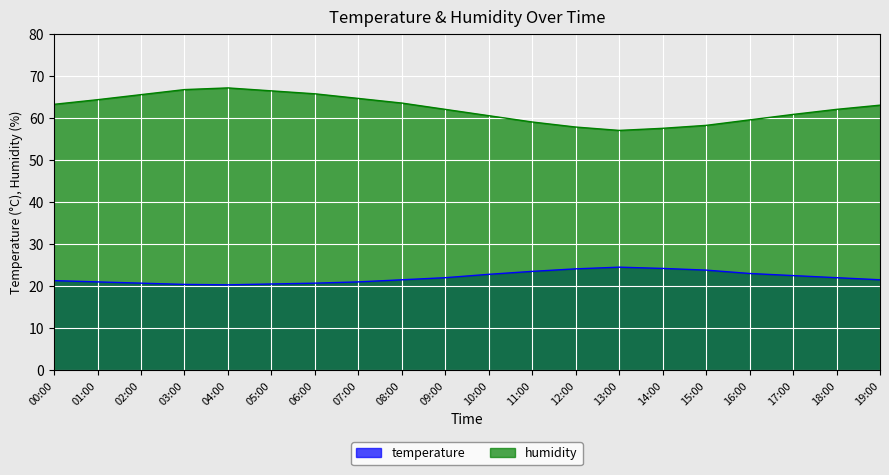

True or false: temperature and humidity cross at least once.

False